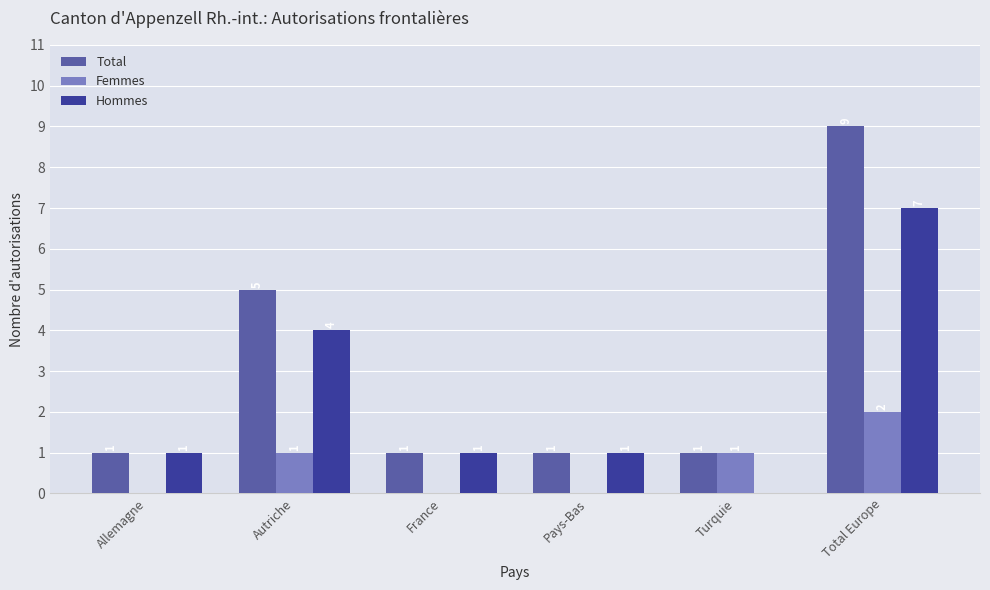

Which series changed the most between Turquie and Total Europe?

Total